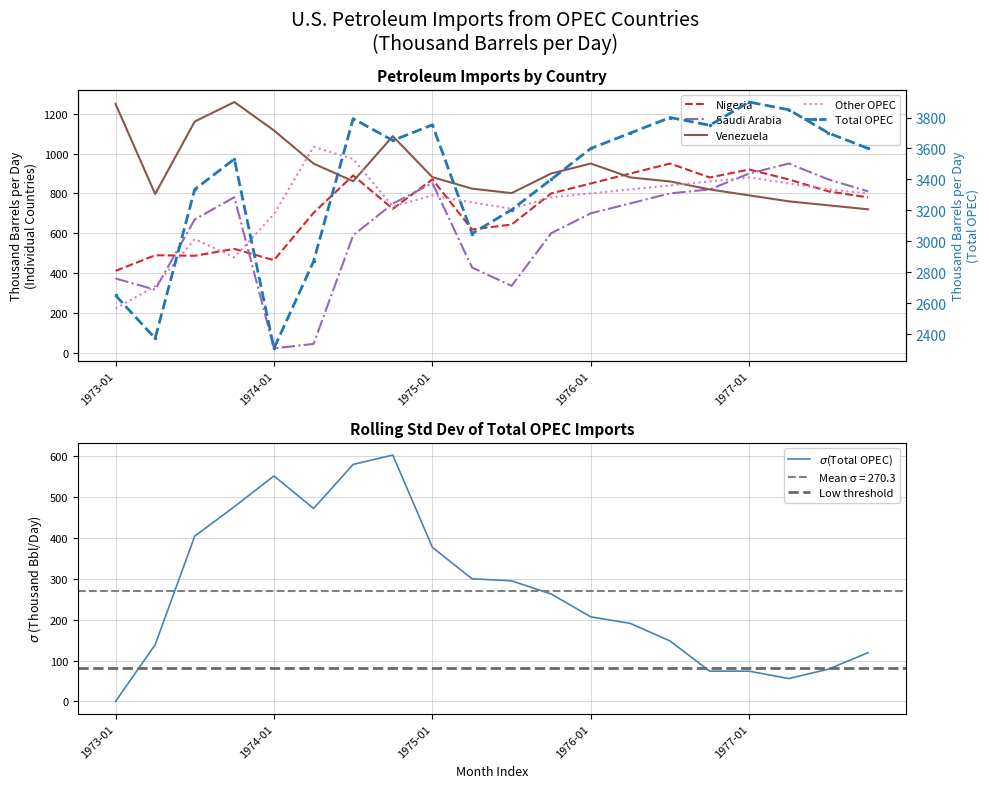

What are all the series names shown in the legend?

Nigeria, Saudi Arabia, Venezuela, Other OPEC, Total OPEC